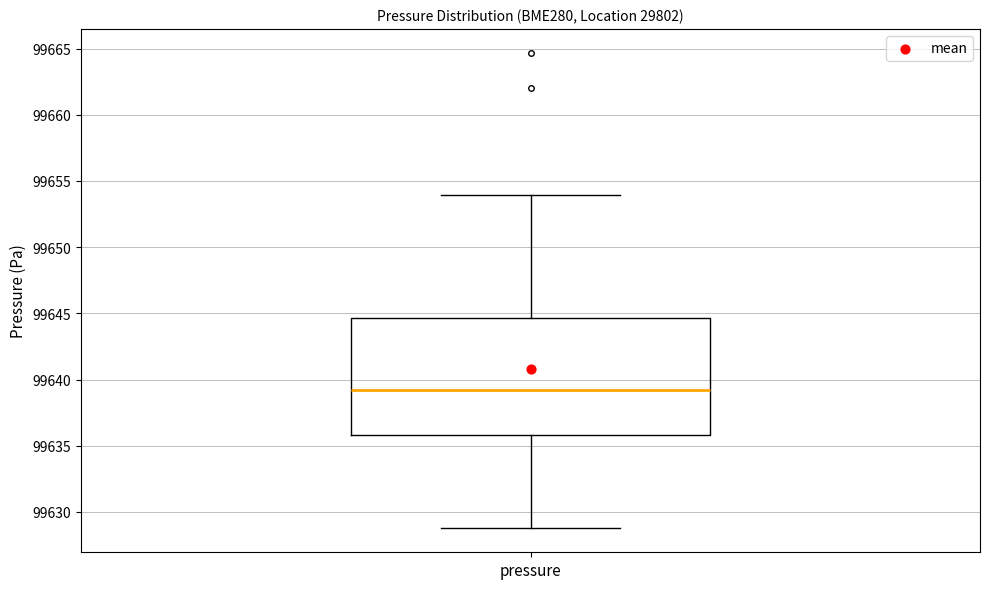

Transcribe this box plot: give where the median line is, the range the box spans, and where the two whiskers end, as read against the y-axis. The values are not printed on the chart, so give them approximately, as read against the axis.

median 99639.0, box 99636.0 to 99644.5, whiskers 99629.0 to 99654.0